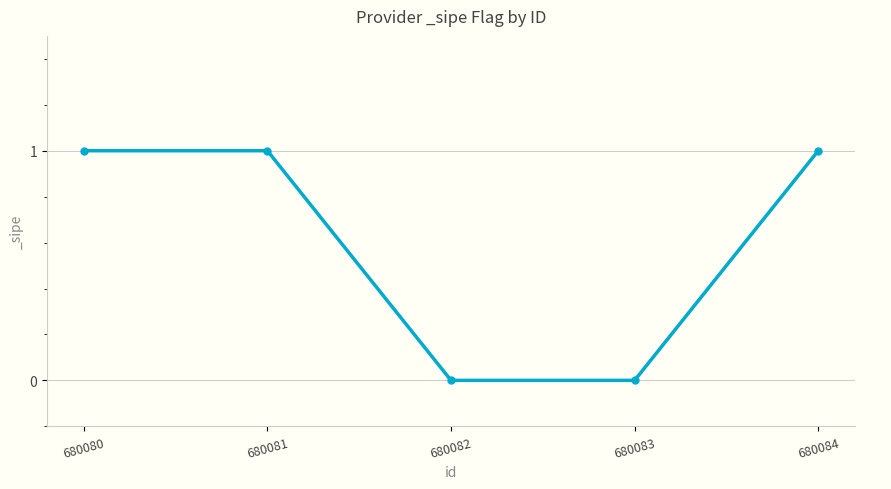

What is the sum of all values?

3